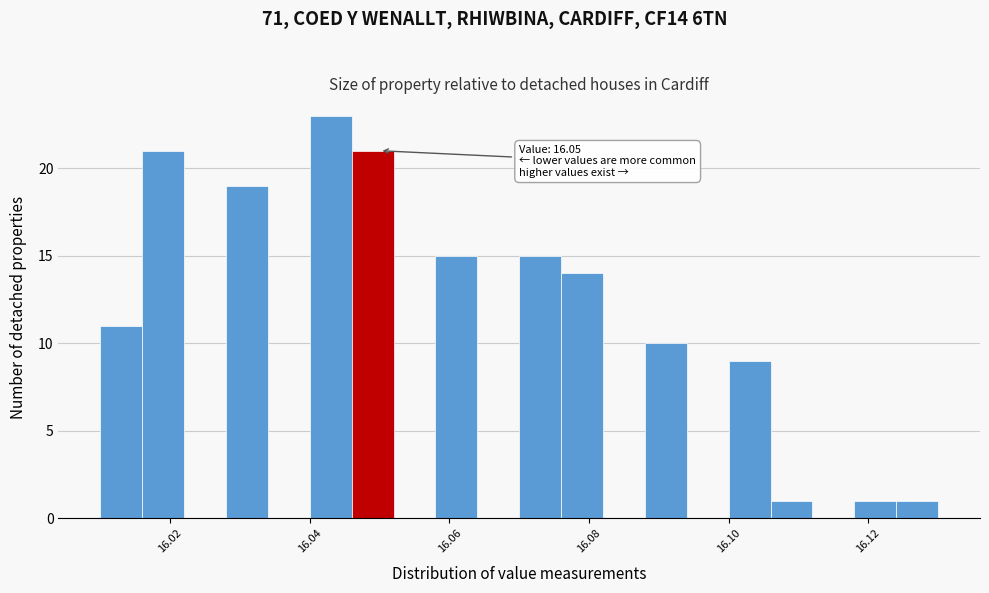

Read against the x-axis, roughly where is the centre of the tallest bar?

16.044